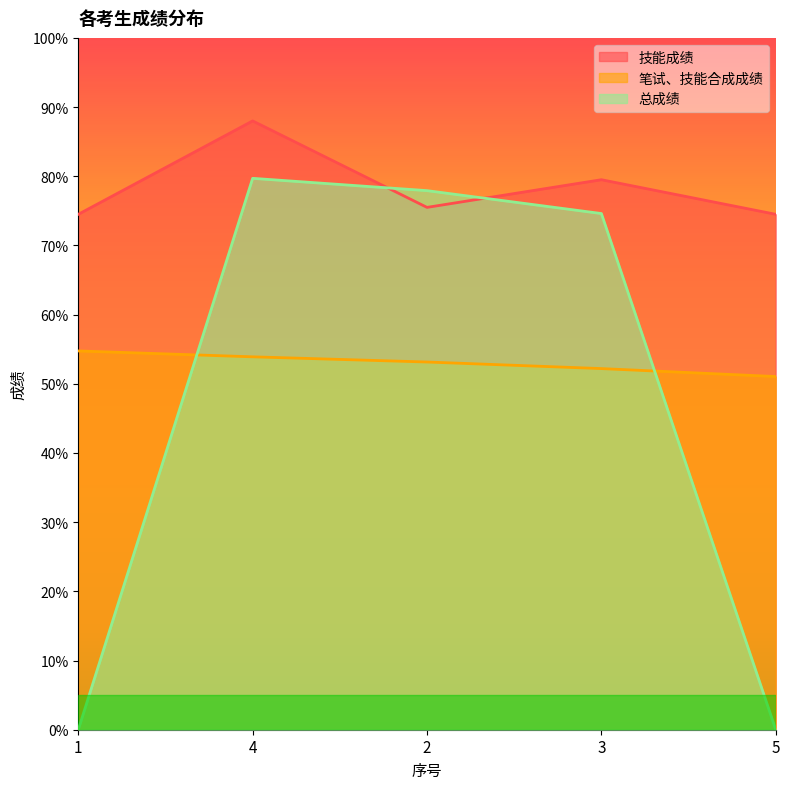

Reading left to right, what are all the values shown in this chart?

技能成绩: 1=74.5	4=88.0	2=75.5	3=79.5	5=74.5
笔试、技能合成成绩: 1=54.8	4=53.9	2=53.1	3=52.2	5=51.0
总成绩: 1=0.0	4=79.7	2=77.9	3=74.6	5=0.0